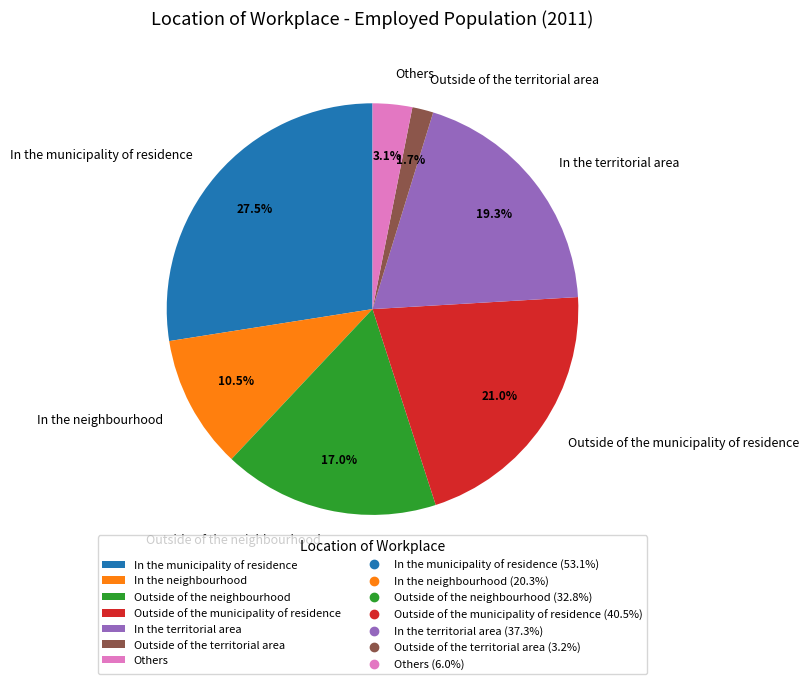

Is Outside of the neighbourhood the majority of the pie?

No